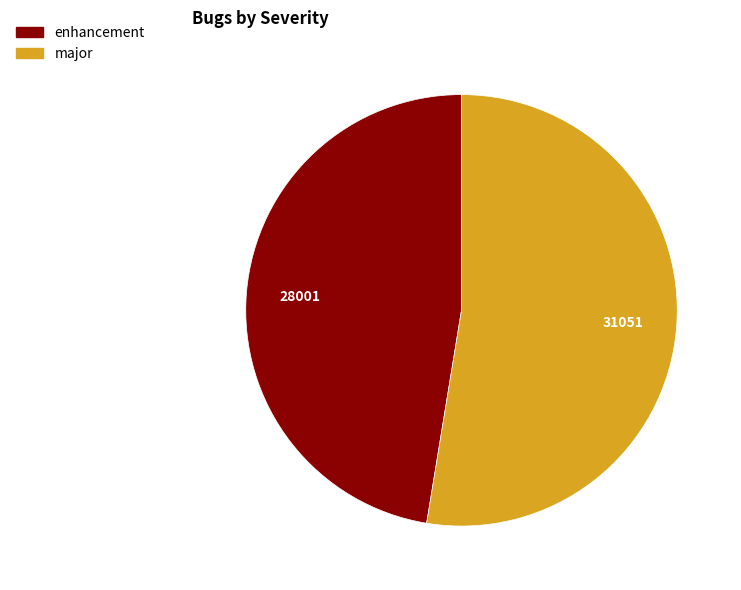

Rank the categories by value from lowest to highest.

enhancement, major